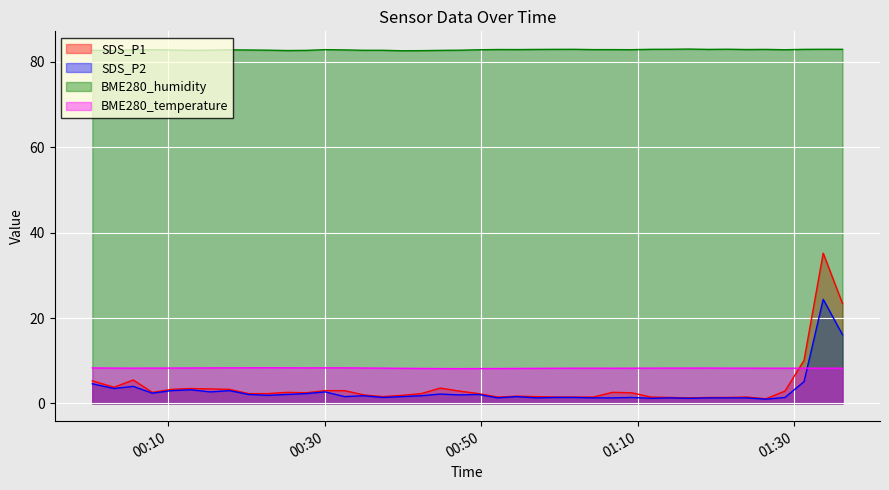

What is the minimum value for BME280_humidity?

82.6